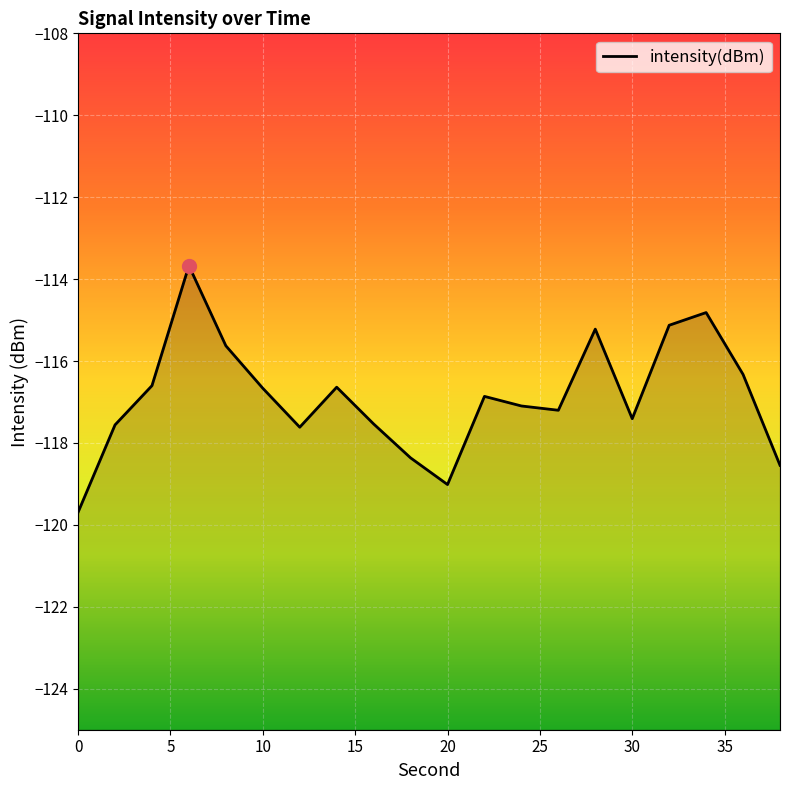

How many interior local valleys (lower than both neighbors) does the data have?

4